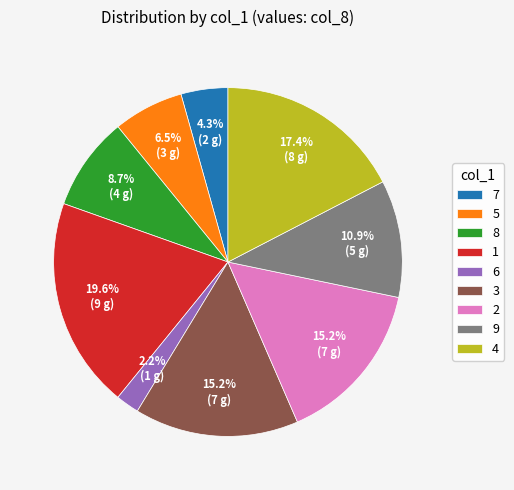

Does 8 represent more than half of the total?

No